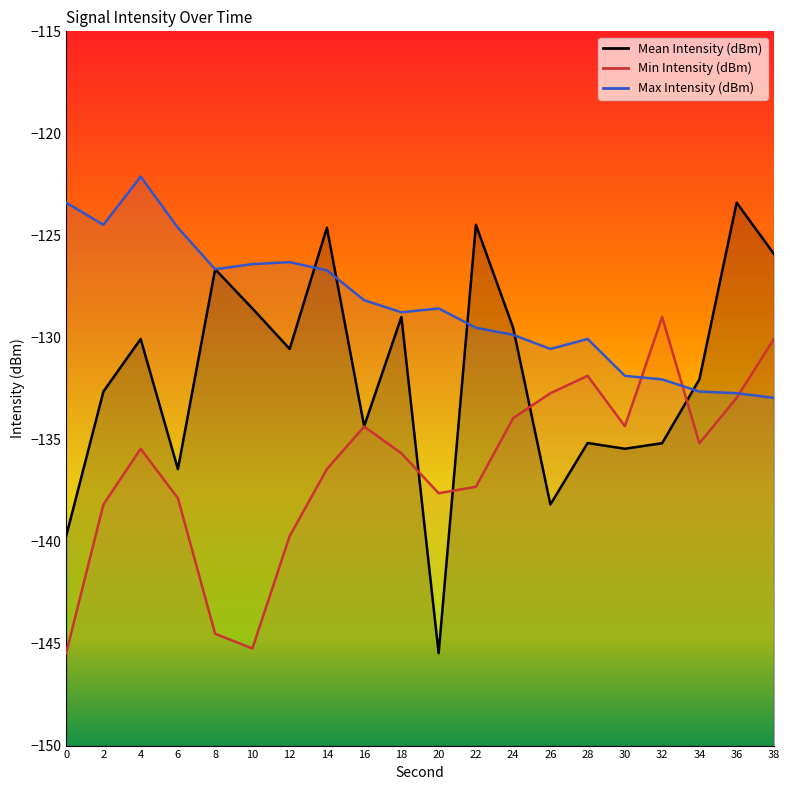

At which label does Min Intensity (dBm) first exceed -135?

16